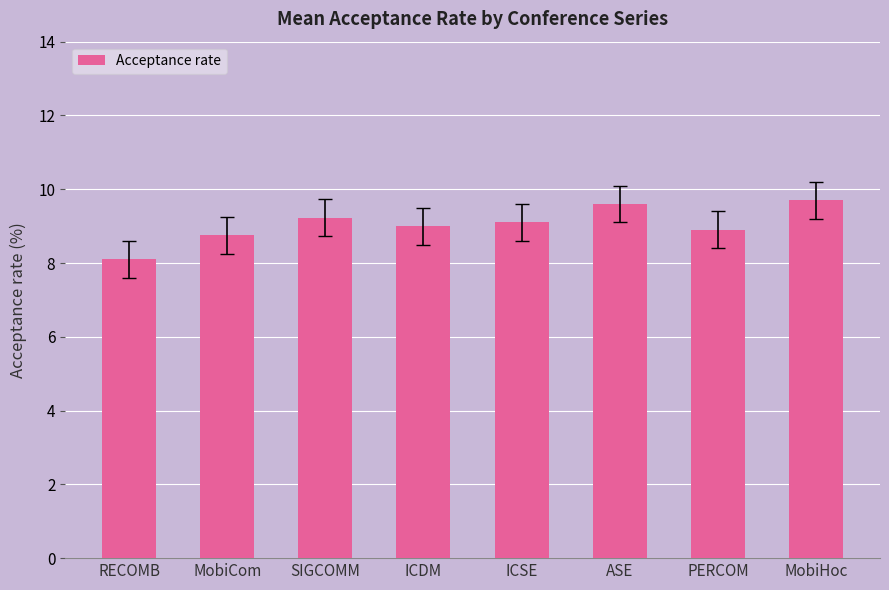

What is the minimum value shown in the chart?

8.1